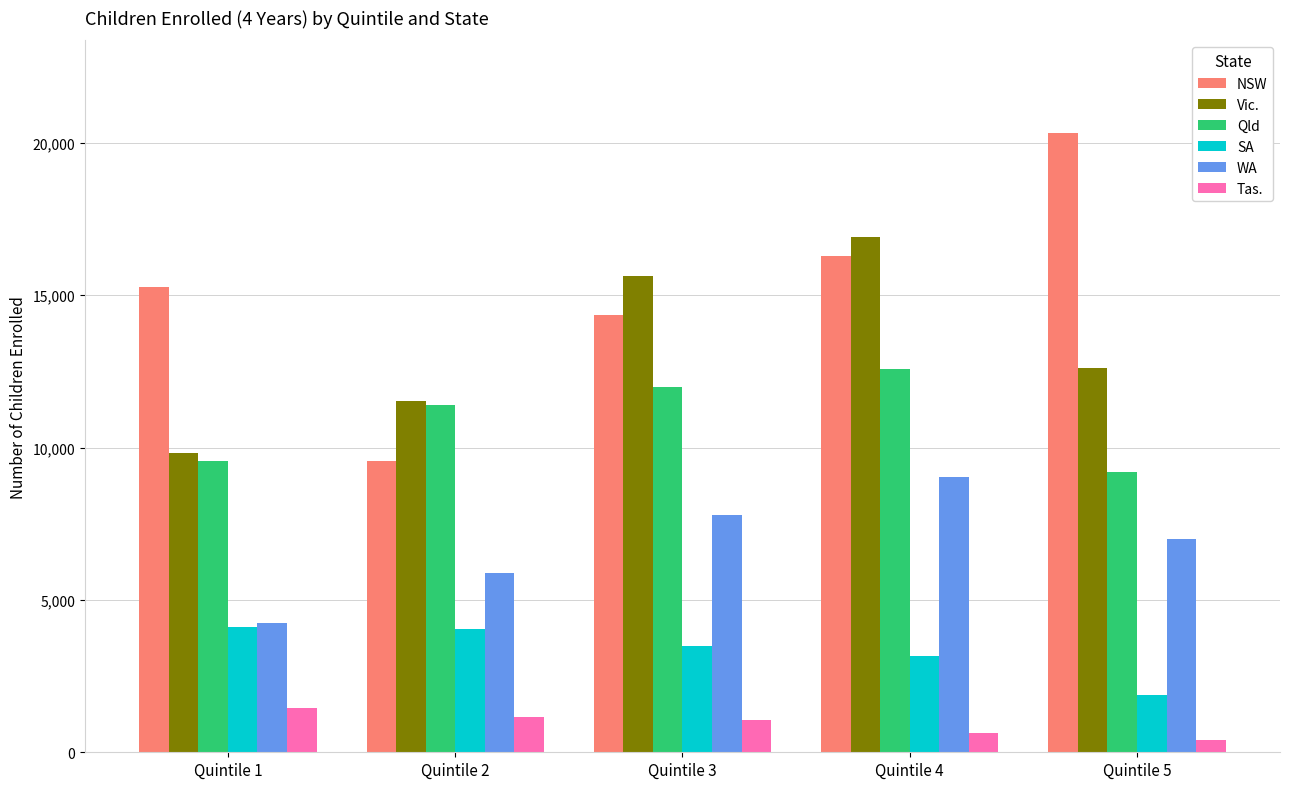

Is it true that Tas. equals 1158 at Quintile 2?

True